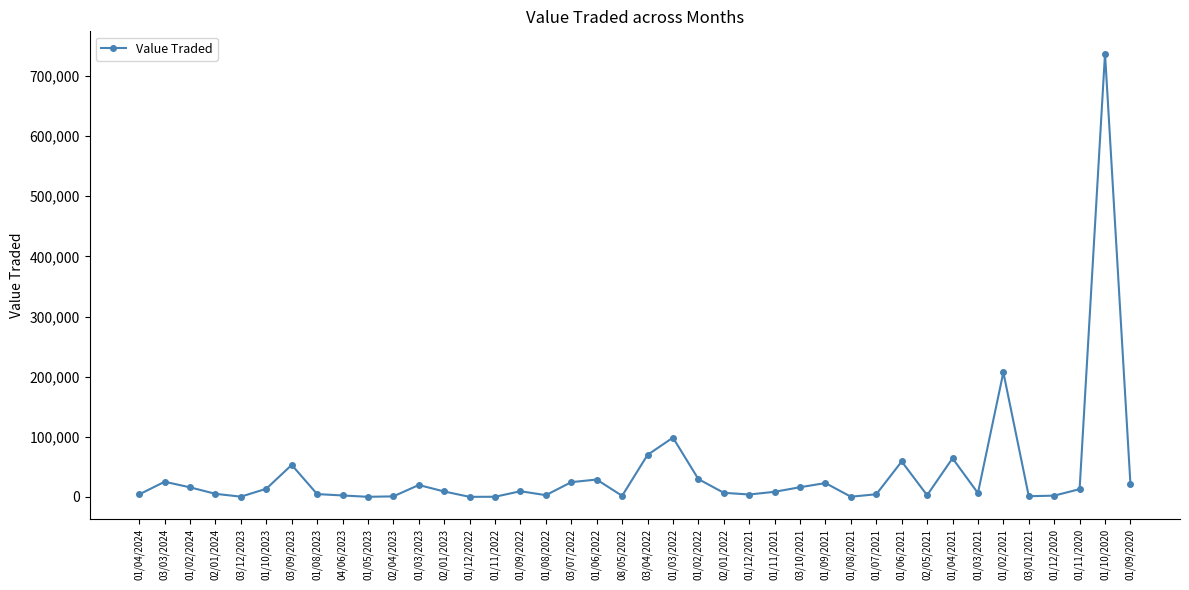

Which has a higher value, 01/04/2021 or 01/02/2024?

01/04/2021